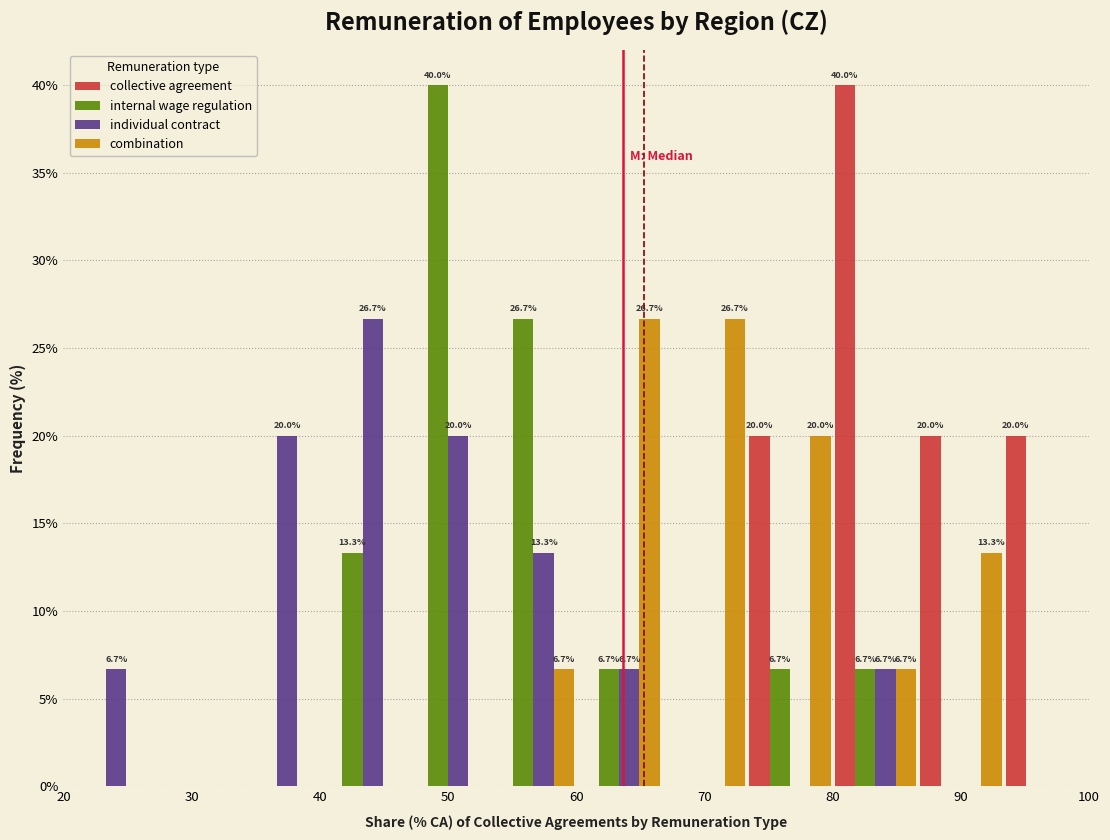

In the individual contract series, which range on the x-axis has the tallest bar?

40 to 47